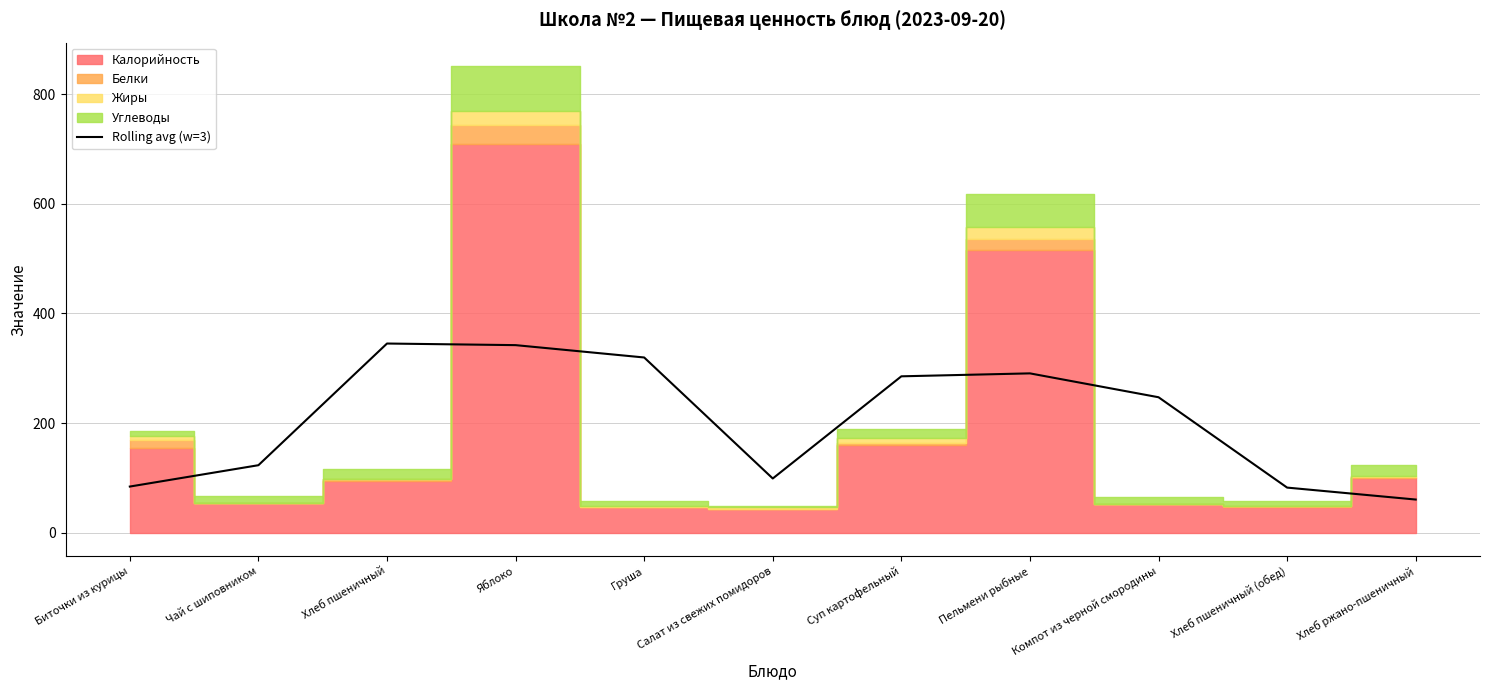

Where is Rolling avg (w=3) nearest to the value 202?

Компот из черной смородины